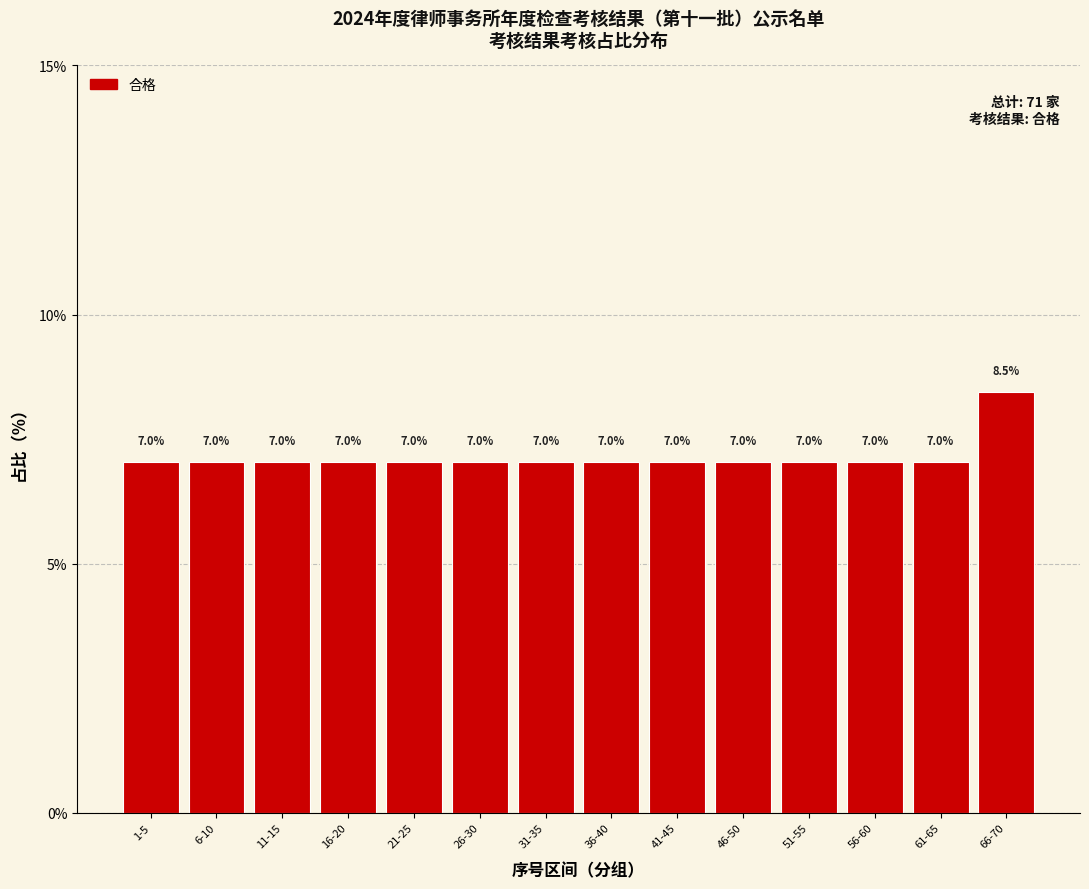

Reading left to right, transcribe all the data shown in this chart.

1-5=7.0	6-10=7.0	11-15=7.0	16-20=7.0	21-25=7.0	26-30=7.0	31-35=7.0	36-40=7.0	41-45=7.0	46-50=7.0	51-55=7.0	56-60=7.0	61-65=7.0	66-70=8.5